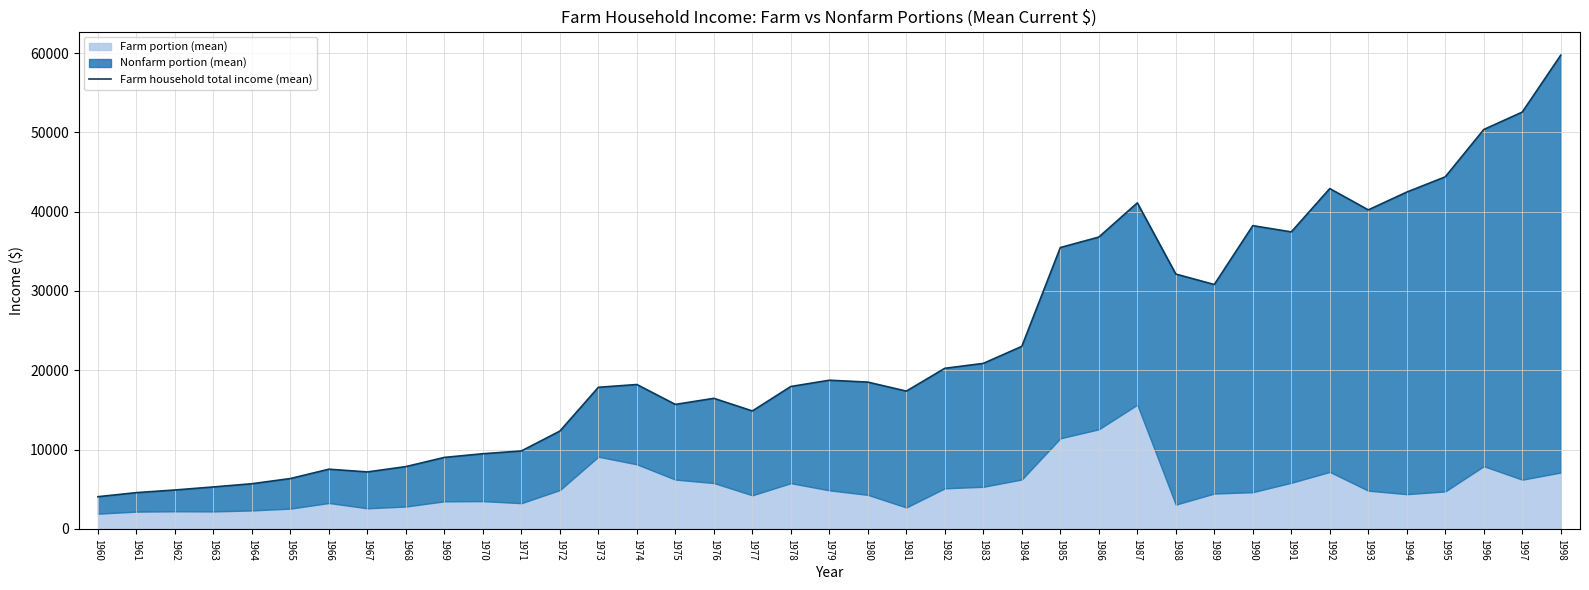

Approximately how many times larger is the value at 1968 compared to 1997?

0.1